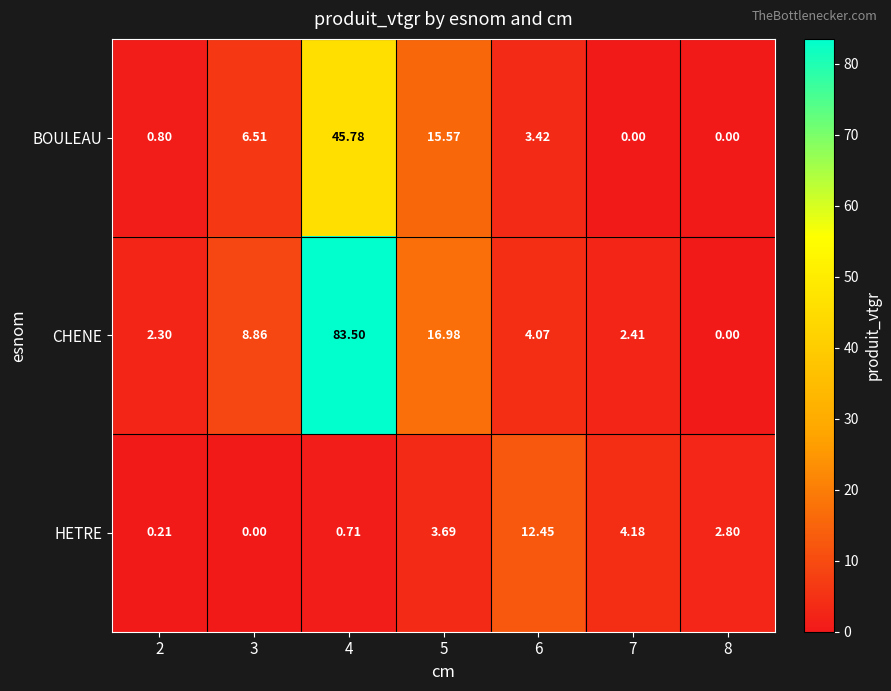

Which series has the largest total across all categories?

CHENE